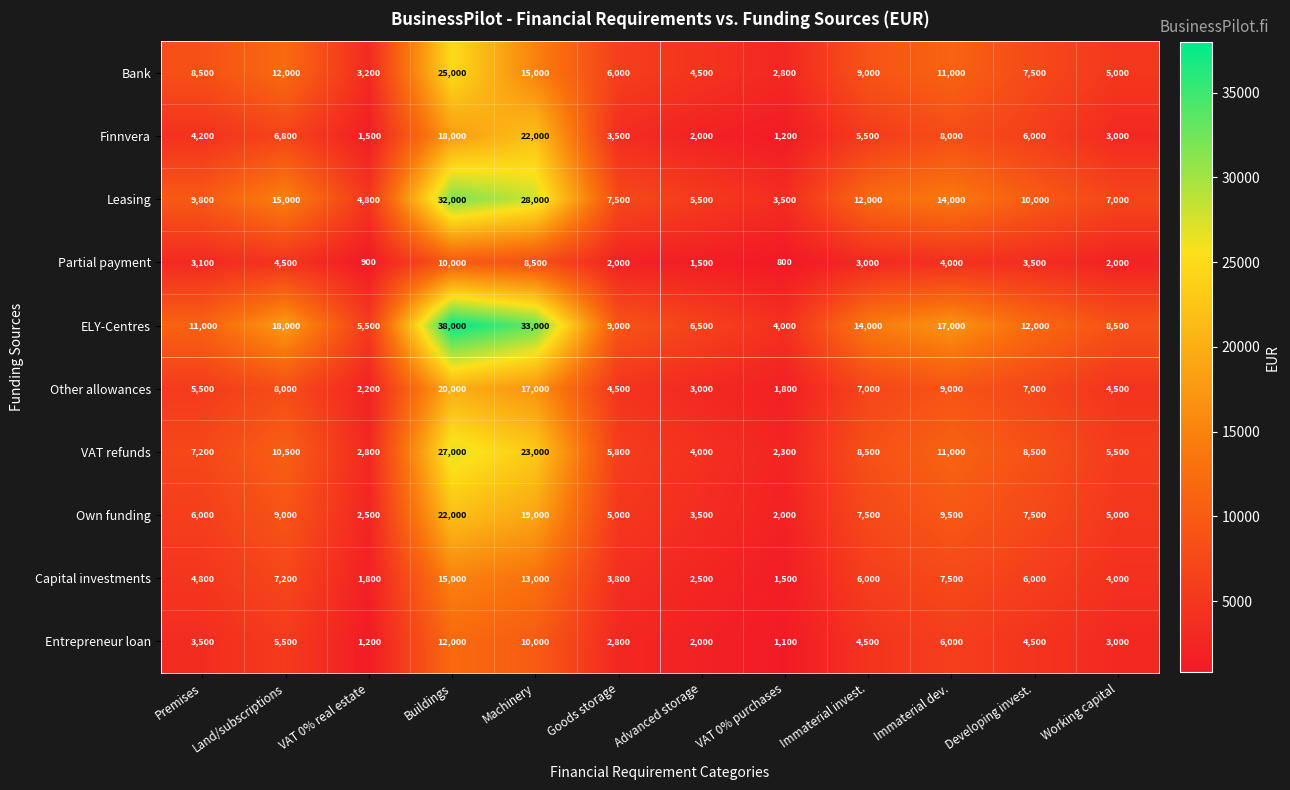

Read the Entrepreneur loan value at Immaterial invest., to the nearest 100.

4500